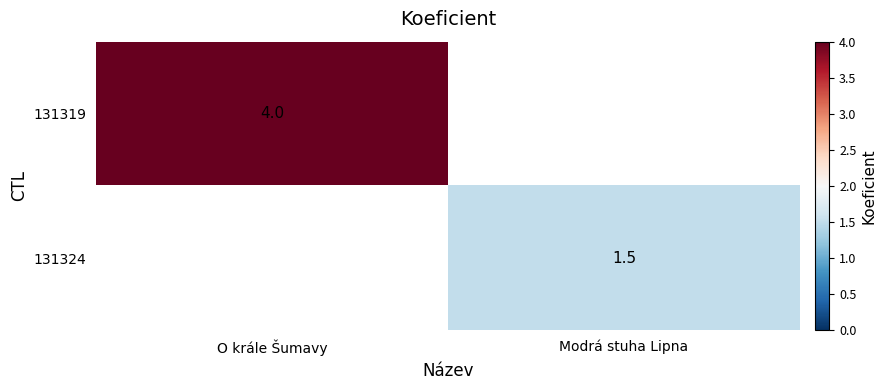

Which label corresponds to the smallest value in the chart?

Modrá stuha Lipna